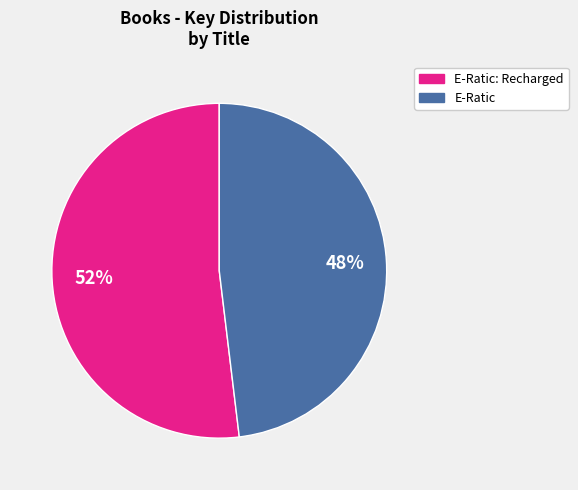

Which slice is the largest?

E-Ratic: Recharged